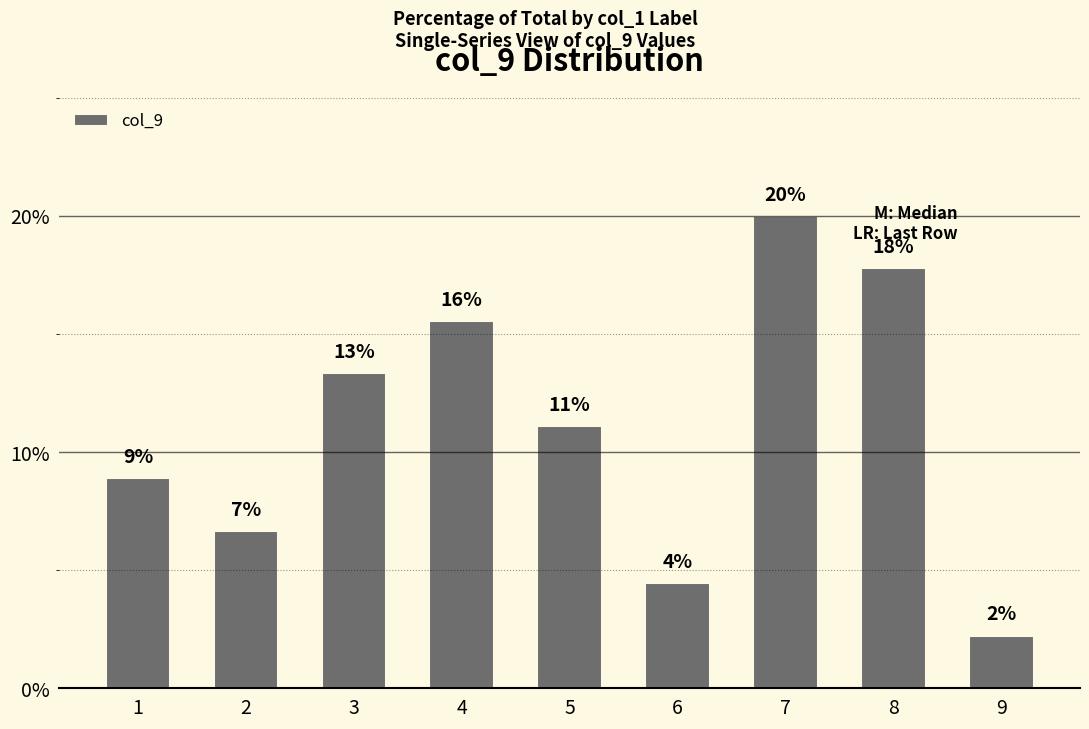

Rank the categories by value from lowest to highest.

9, 6, 2, 1, 5, 3, 4, 8, 7